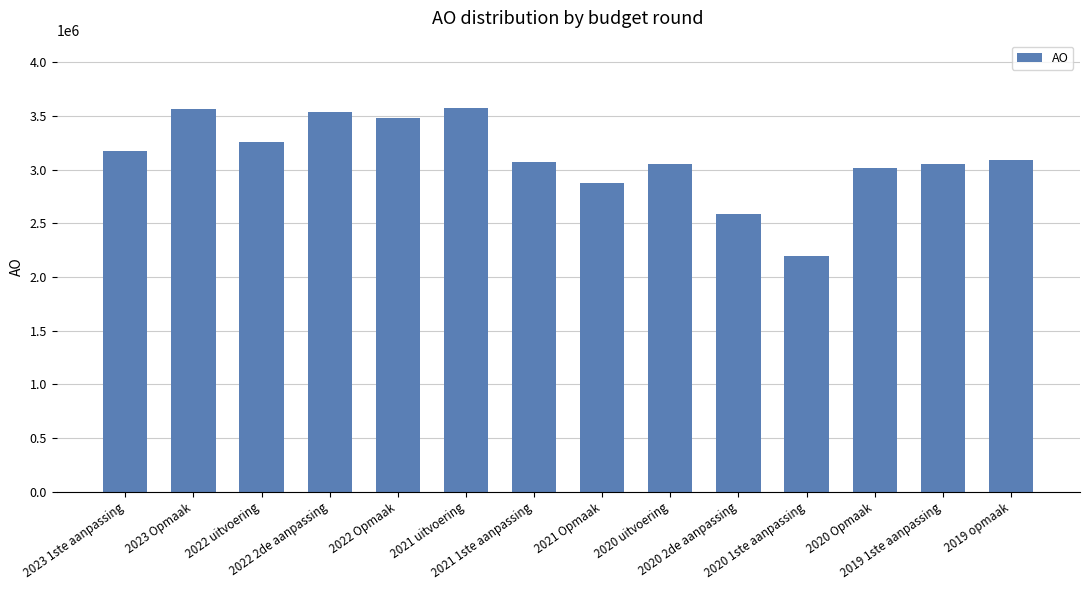

What is the difference between the maximum and second lowest values?

983389